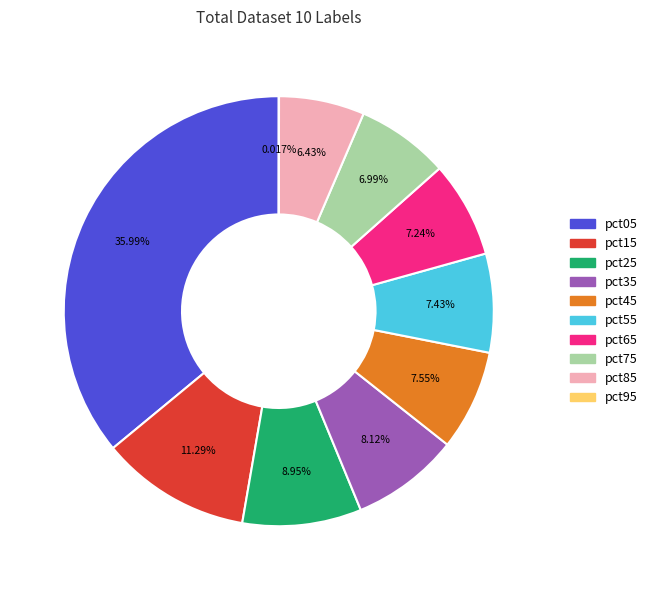

Is there any slice that represents more than half of the pie?

No